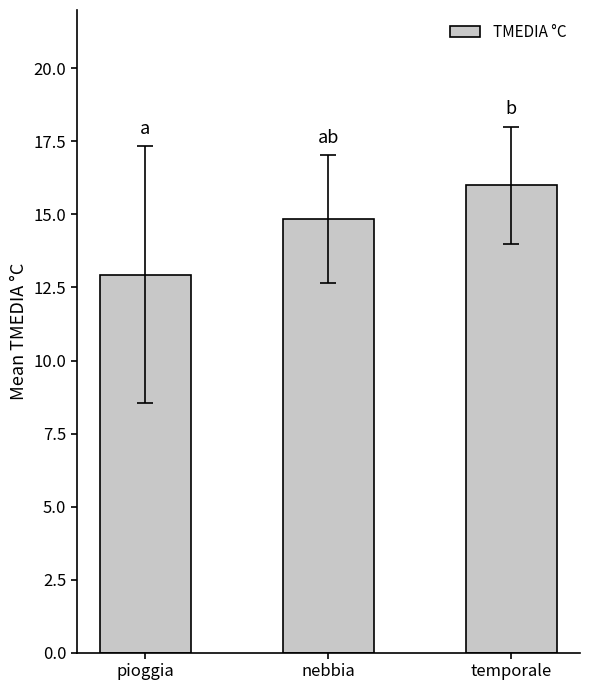

Which label corresponds to the smallest value in the chart?

pioggia